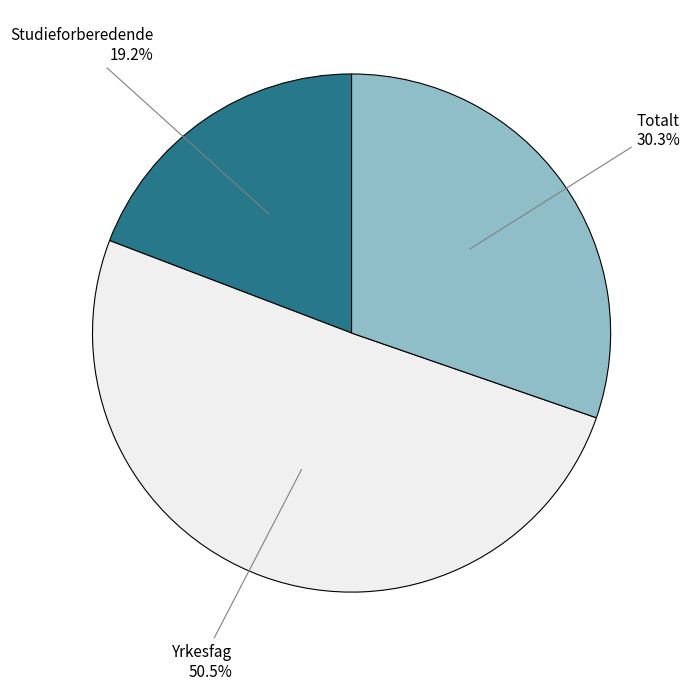

How many slices are in this pie chart?

3